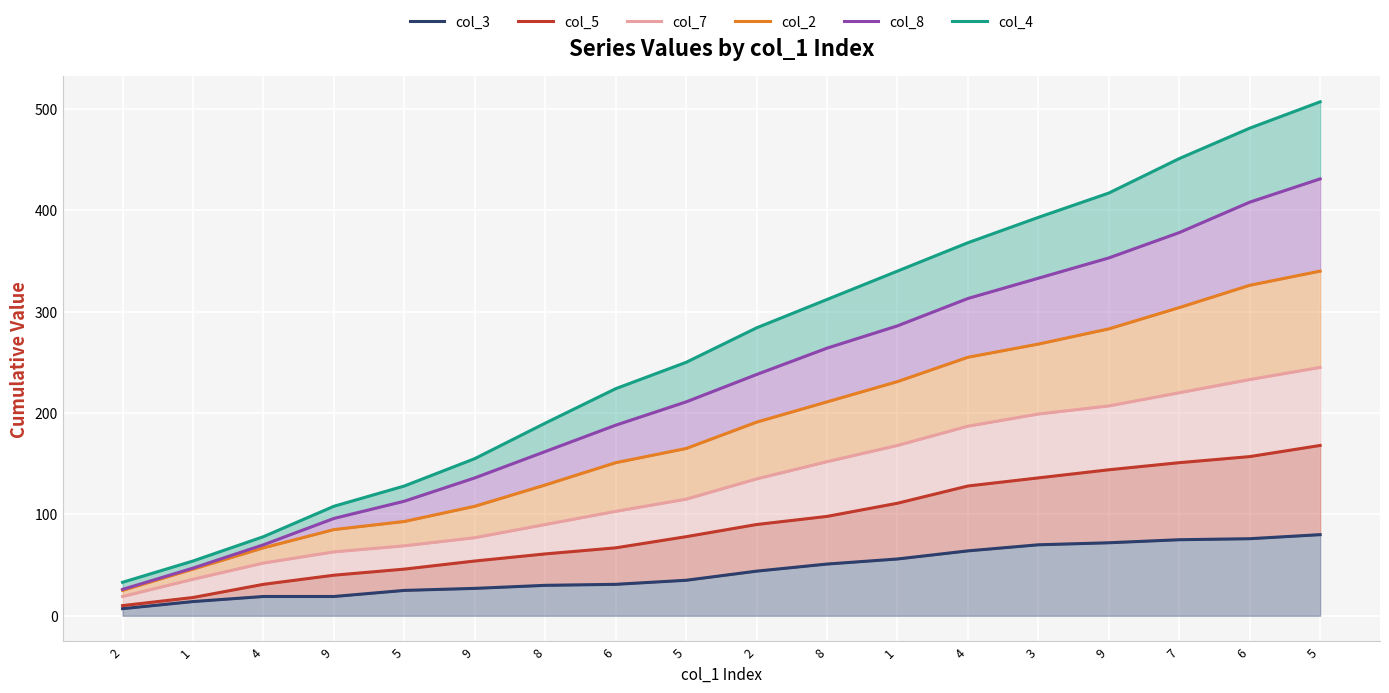

What is the difference between the highest and lowest values at 8?

160